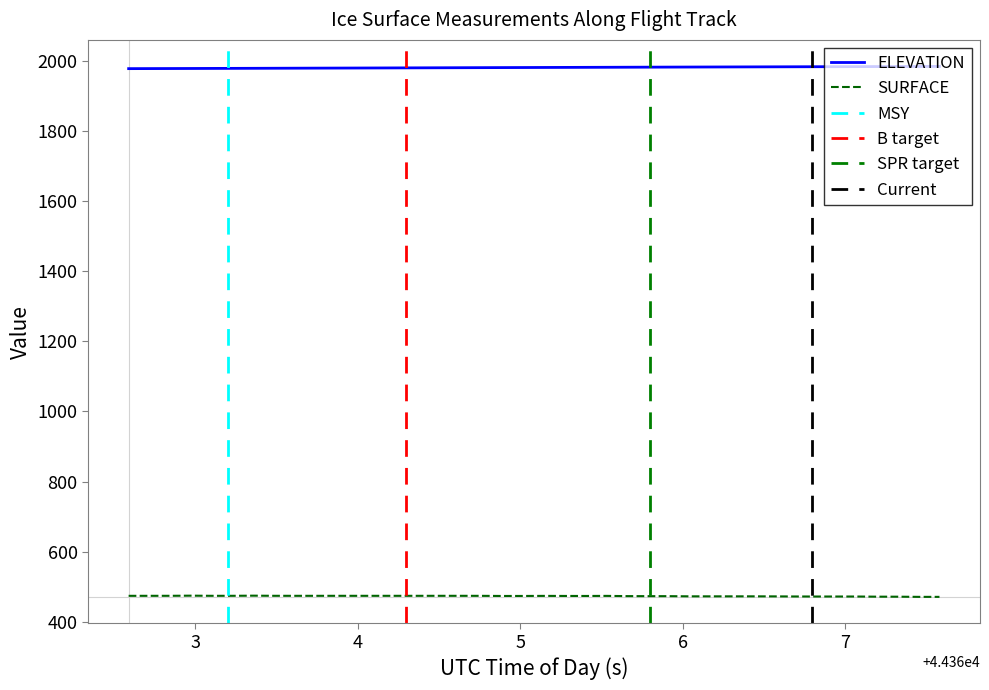

True or false: ELEVATION and SURFACE intersect in this chart.

False